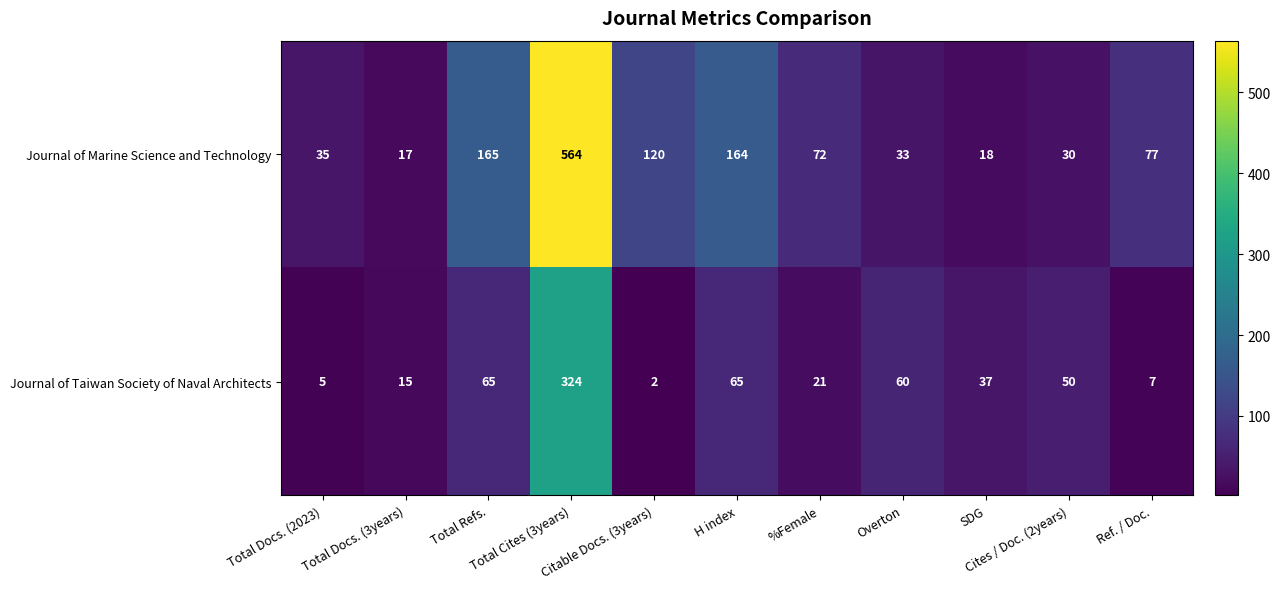

How many values in the Journal of Taiwan Society of Naval Architects series are below 37?

5